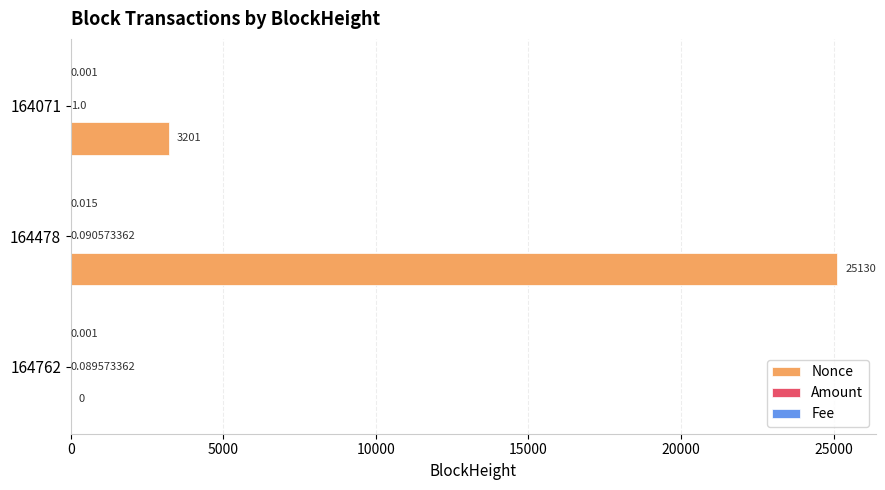

Which series has the largest total across all categories?

Nonce